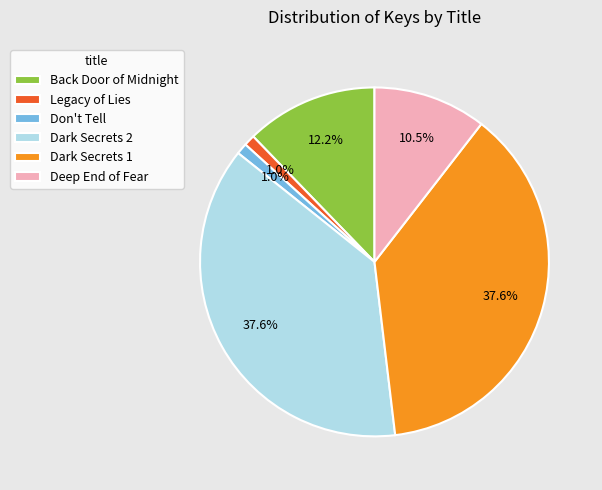

Count the number of slices in the pie.

6